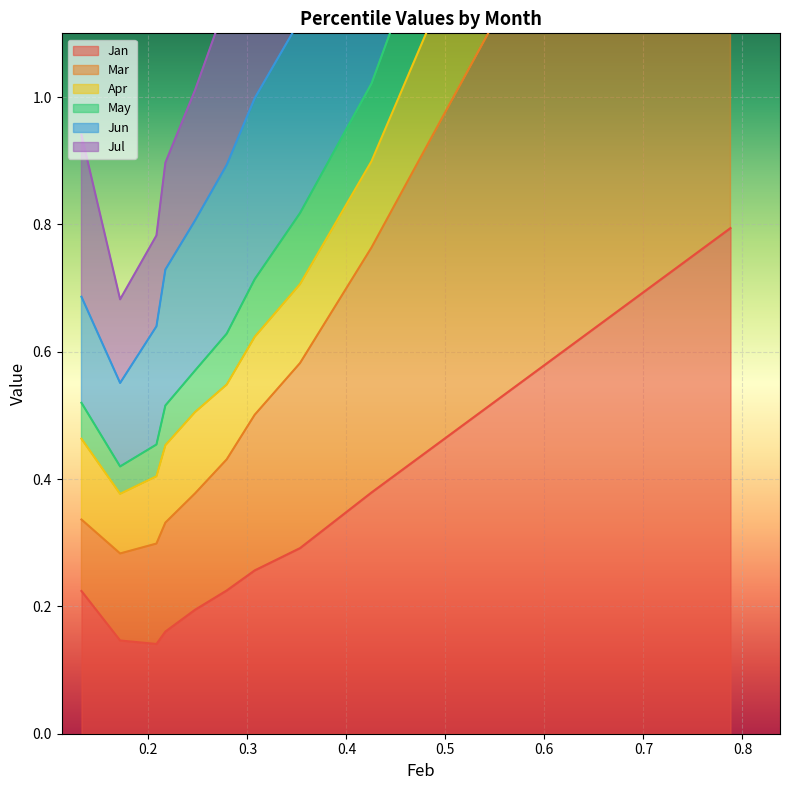

What is the highest value of the Jan series?

0.8